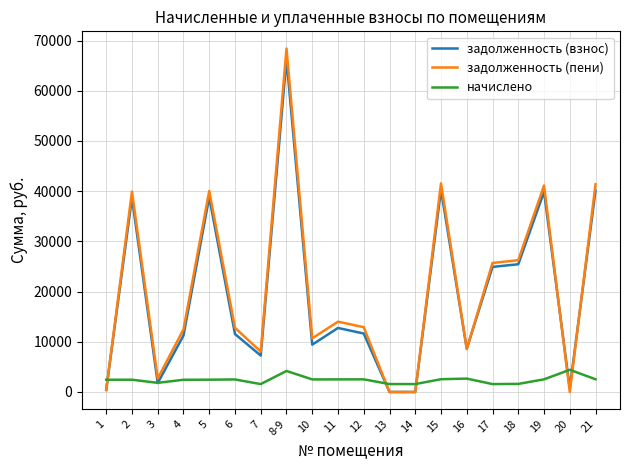

The value of задолженность (взнос) at 10 is 9427.8. True or false?

True